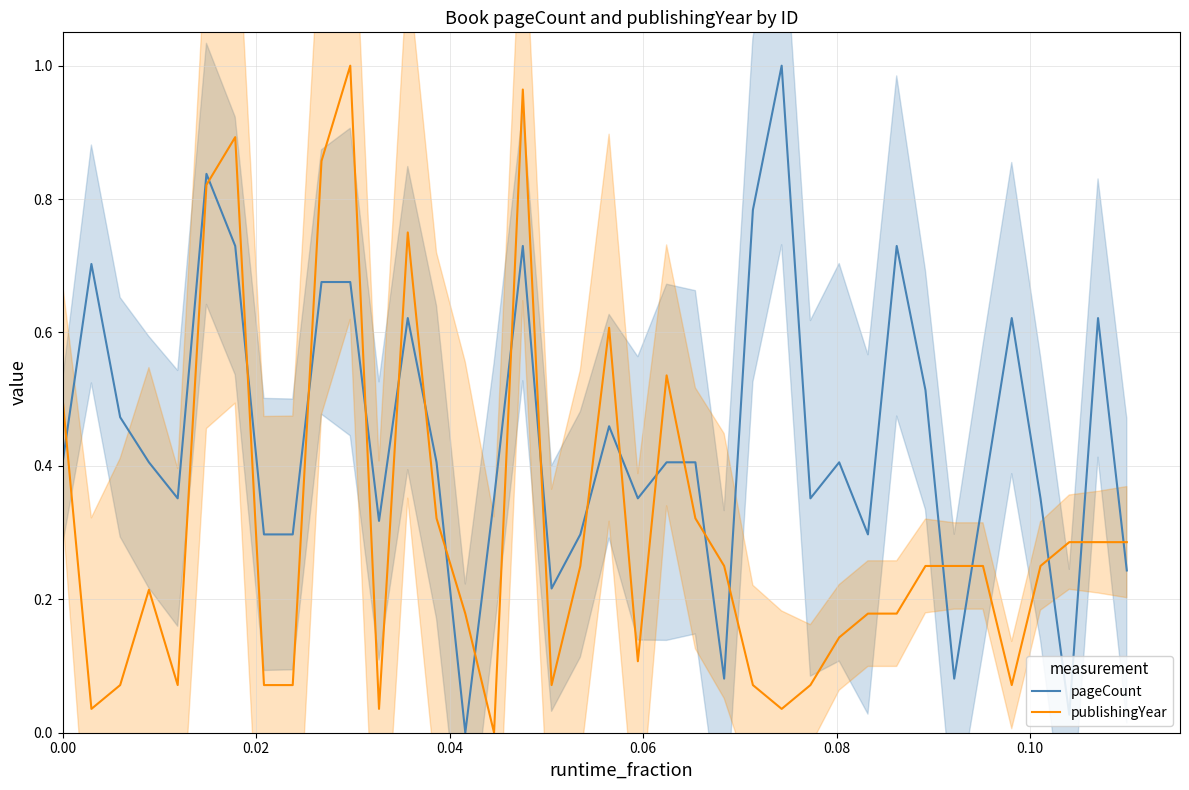

True or false: publishingYear and pageCount cross at least once.

True